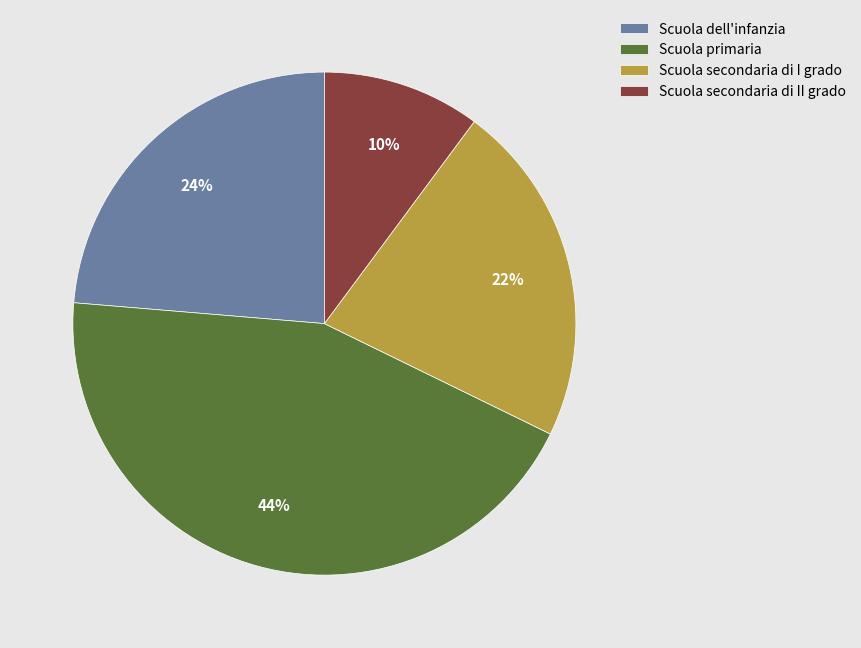

Is the sum of Scuola dell'infanzia and Scuola secondaria di I grado greater than half?

No